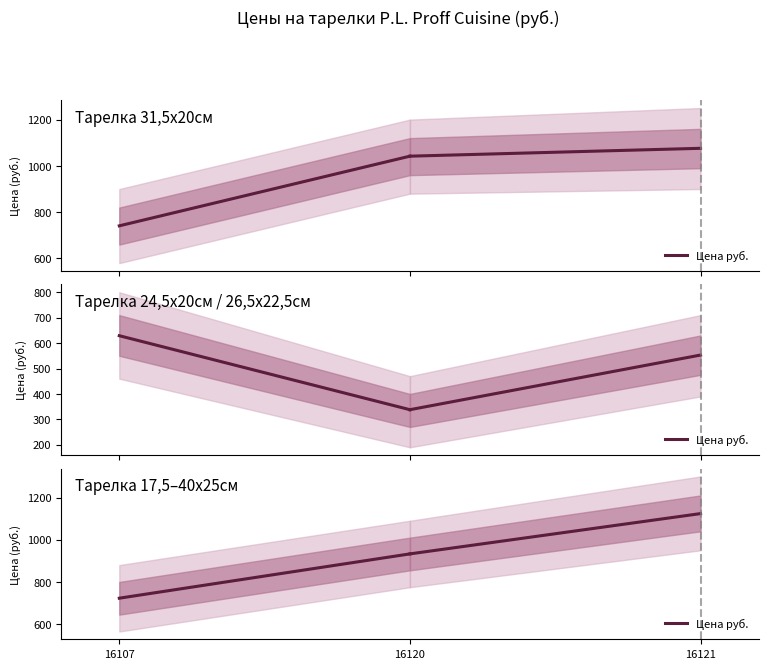

Count the values in the range 723 to 933.

2